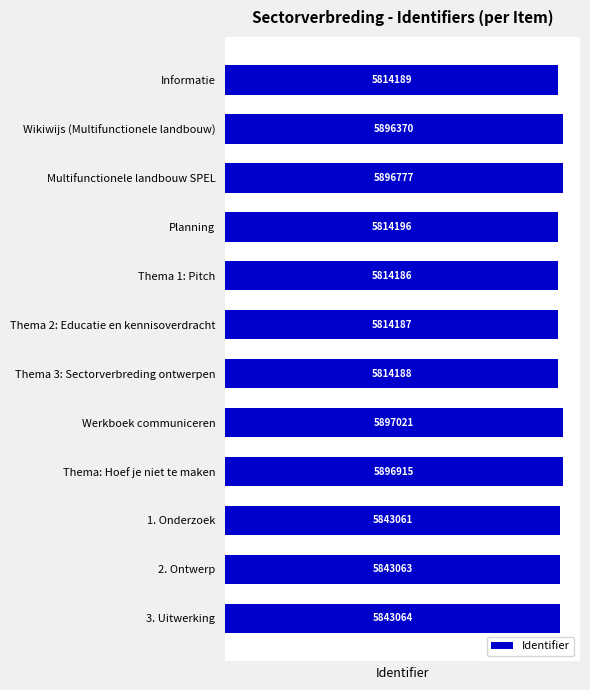

Rank the categories by value from highest to lowest.

Werkboek communiceren, Thema: Hoef je niet te maken, Multifunctionele landbouw SPEL, Wikiwijs (Multifunctionele landbouw), 3. Uitwerking, 2. Ontwerp, 1. Onderzoek, Planning, Informatie, Thema 3: Sectorverbreding ontwerpen, Thema 2: Educatie en kennisoverdracht, Thema 1: Pitch